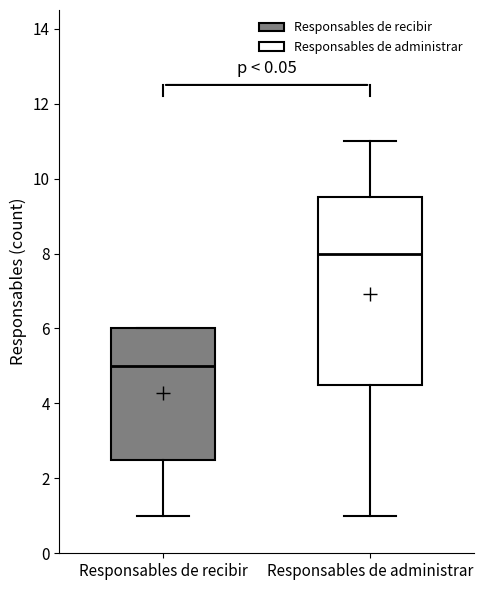

Where is the upper edge of the box for Responsables de recibir on the y-axis? The values are not printed on the chart, so give them approximately, as read against the axis.

6.0